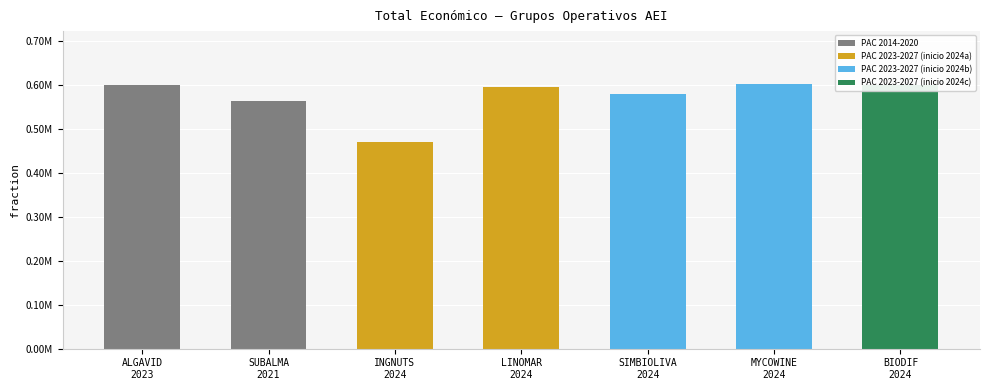

Does the chart contain any negative values?

No